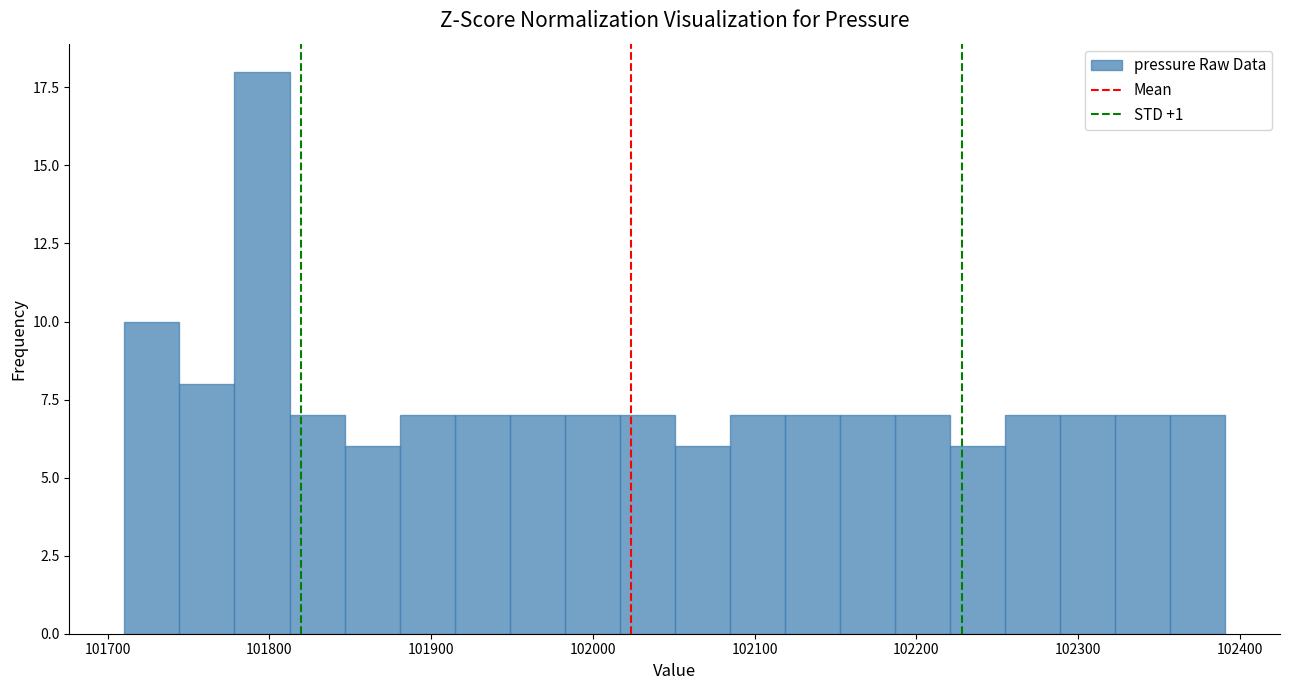

Read against the x-axis, roughly where is the centre of the tallest bar?

101800